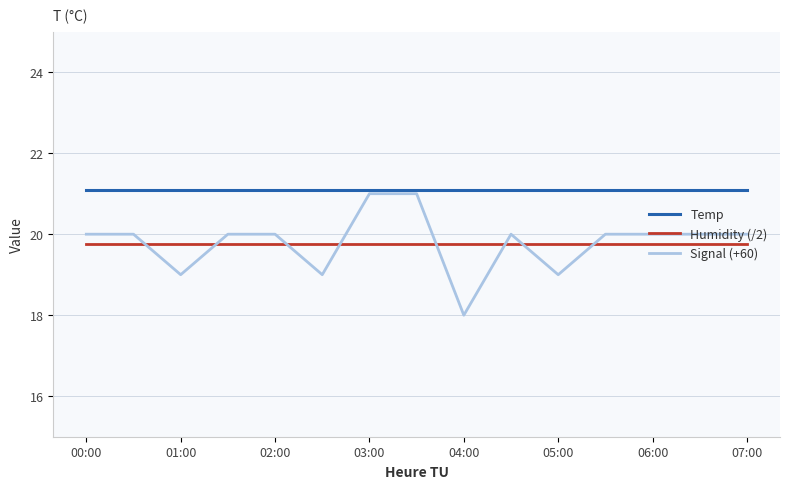

Which series has the largest range (max minus min)?

Signal (+60)